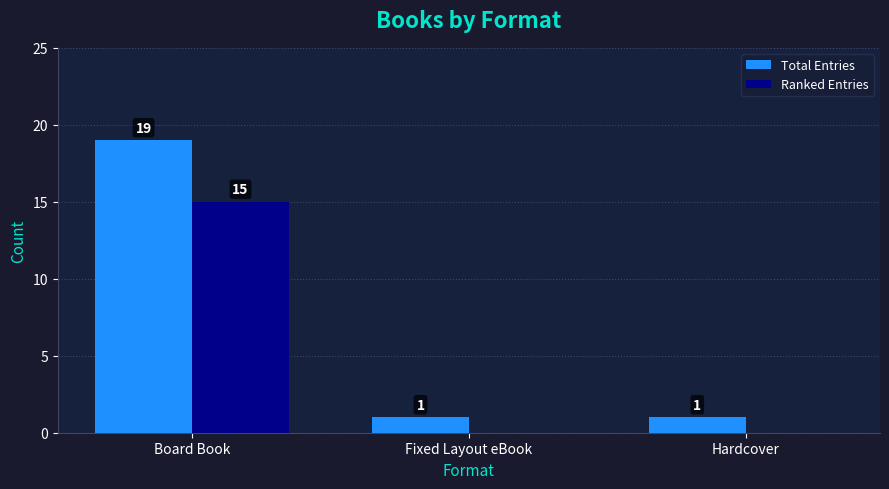

What is the sum of all Total Entries values?

21